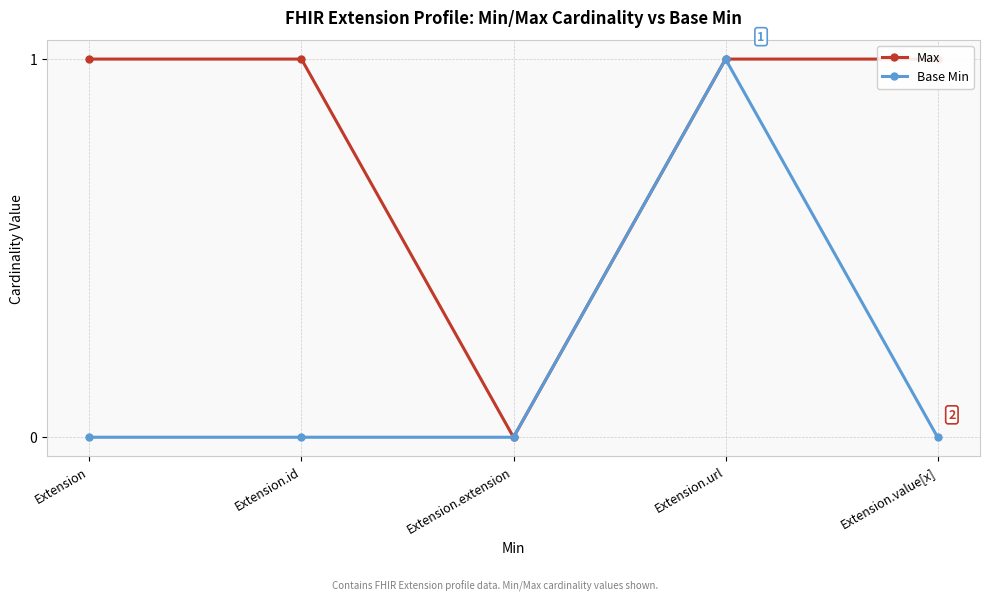

What is the label of the 5th point from the right?

Extension